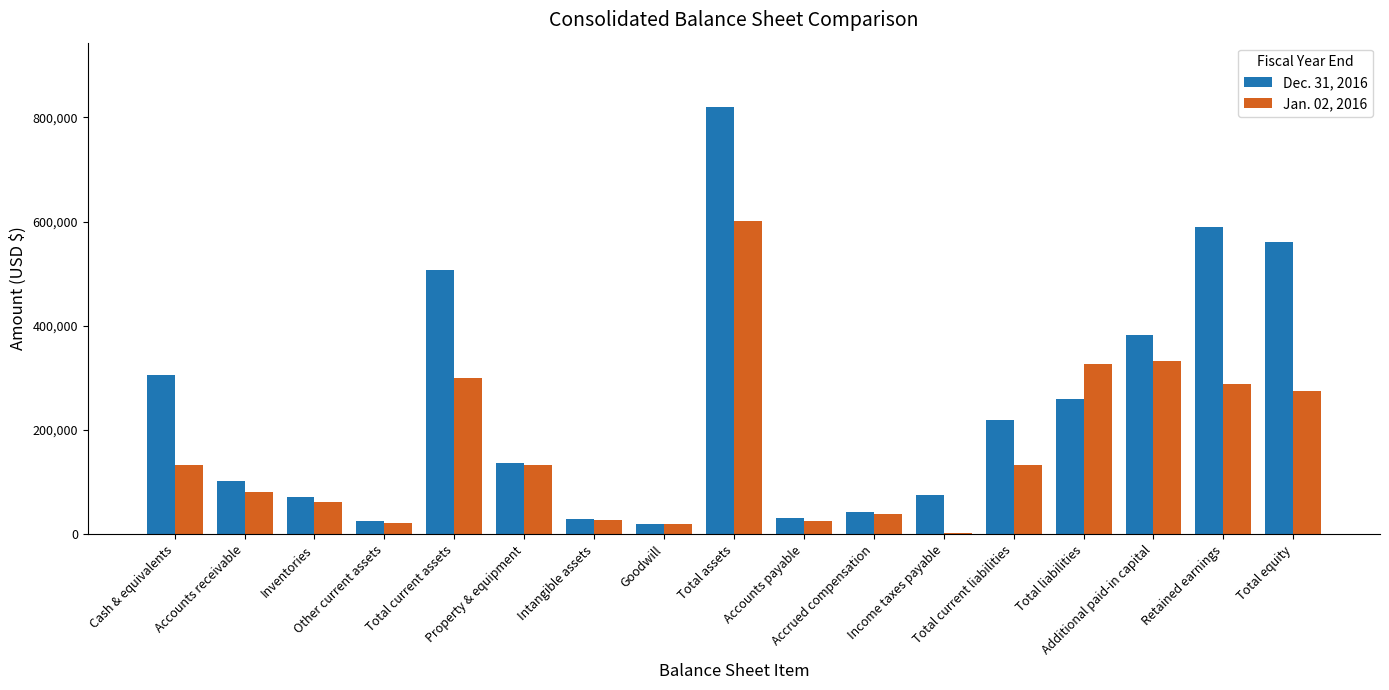

Which series has the largest total across all categories?

Dec. 31, 2016